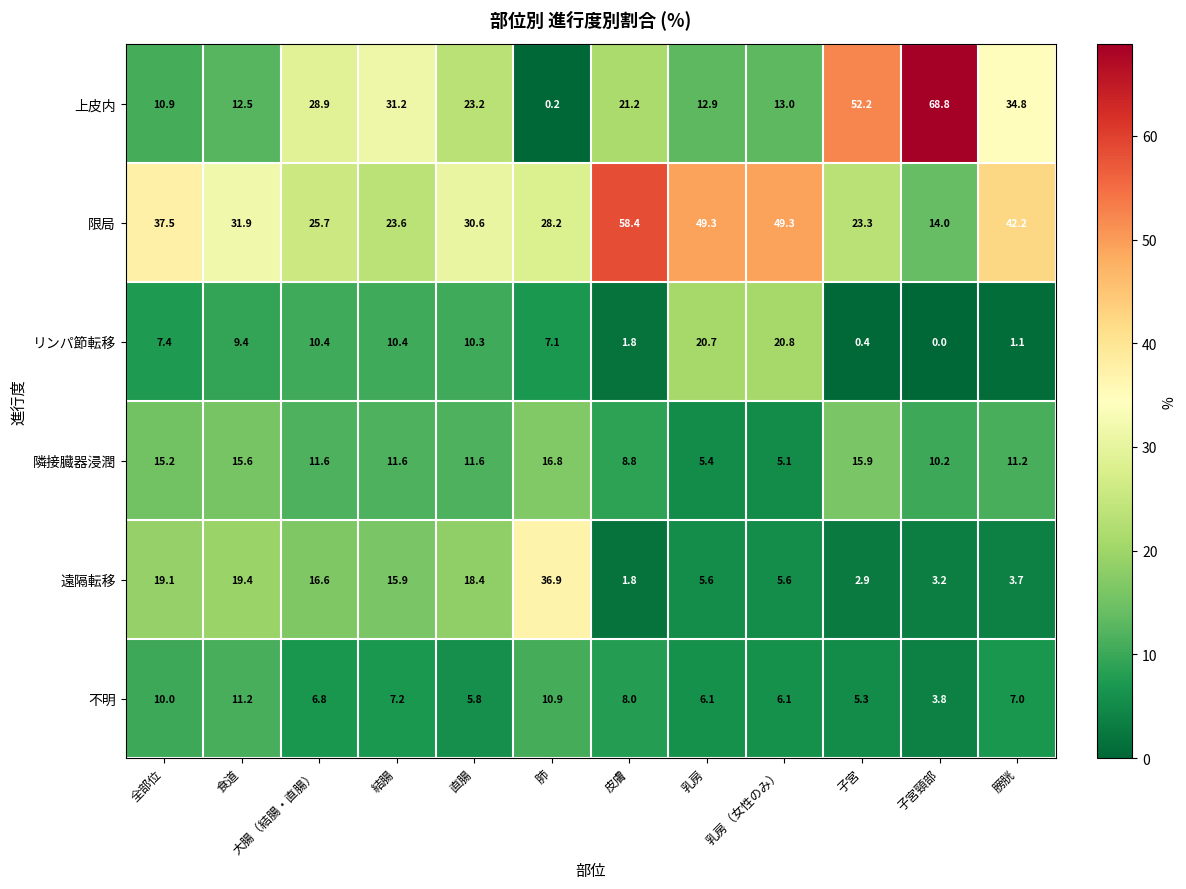

At which label does リンパ節転移 reach its peak?

乳房（女性のみ）